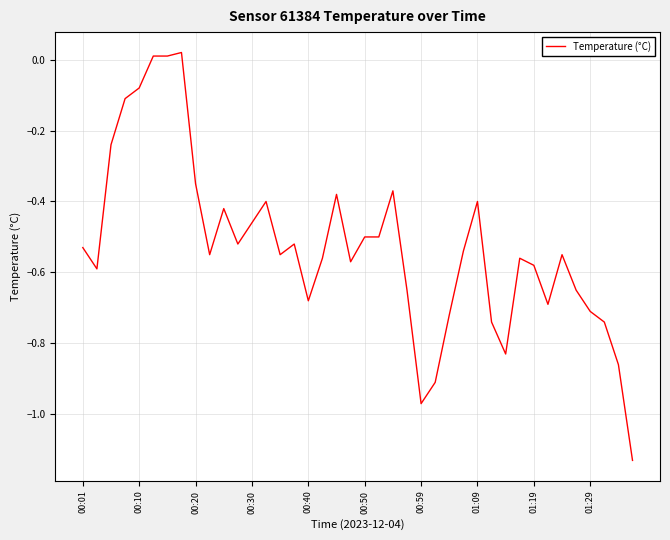

Count the number of data series in this chart.

1